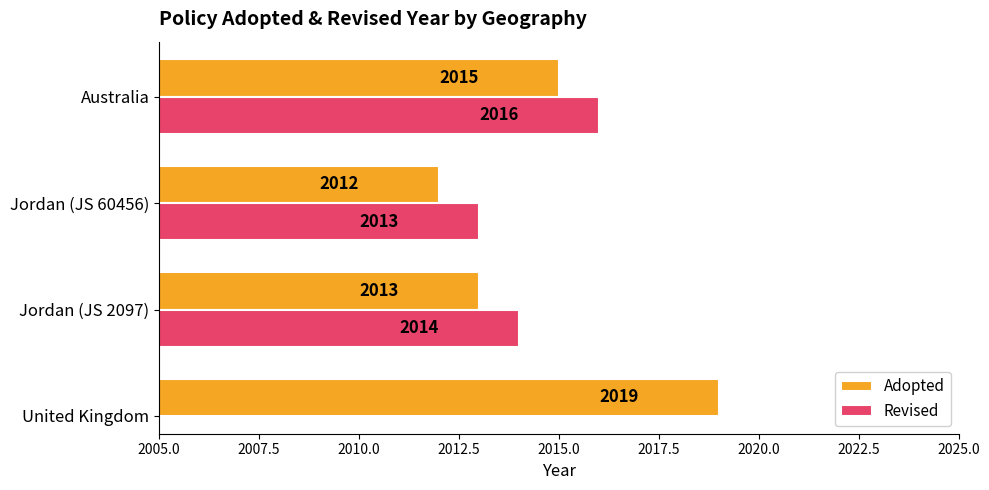

What is the difference between the Adopted values at Australia and United Kingdom?

4